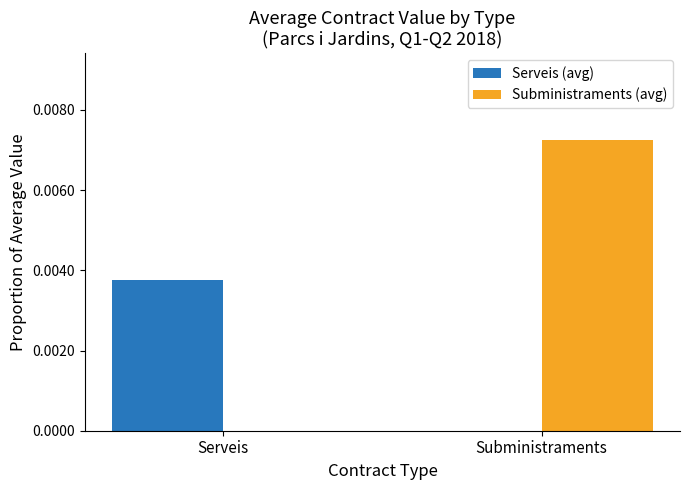

Which series changed the most between Serveis and Subministraments?

Subministraments (avg)